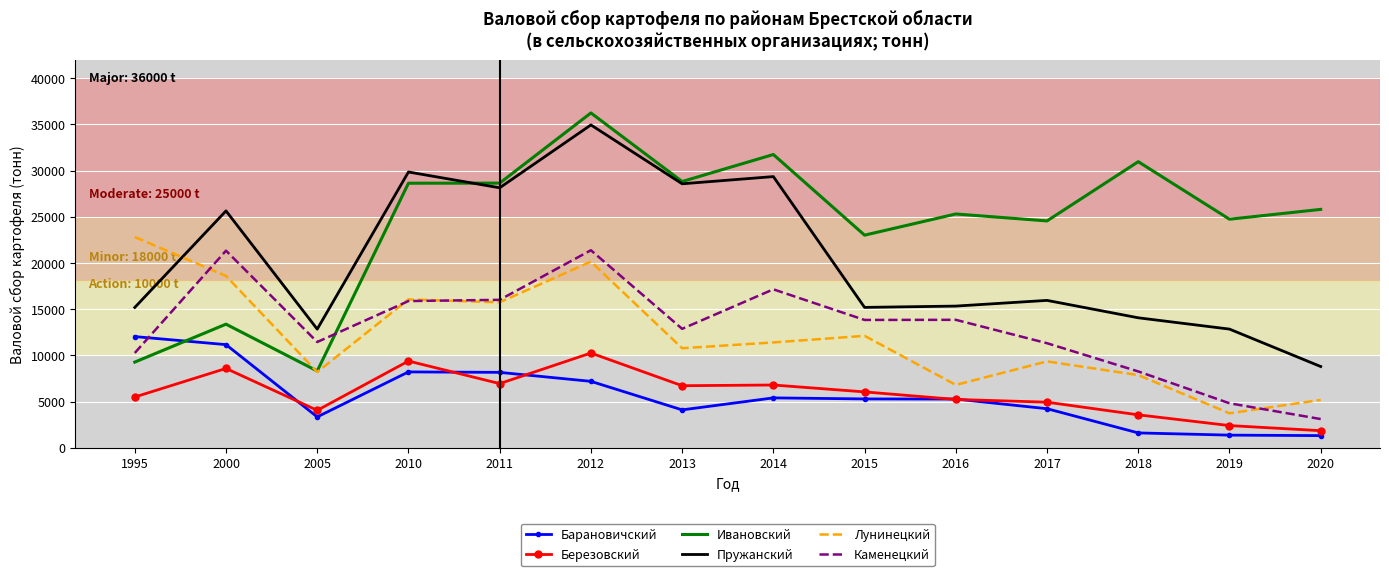

Which series has the widest spread of values?

Ивановский